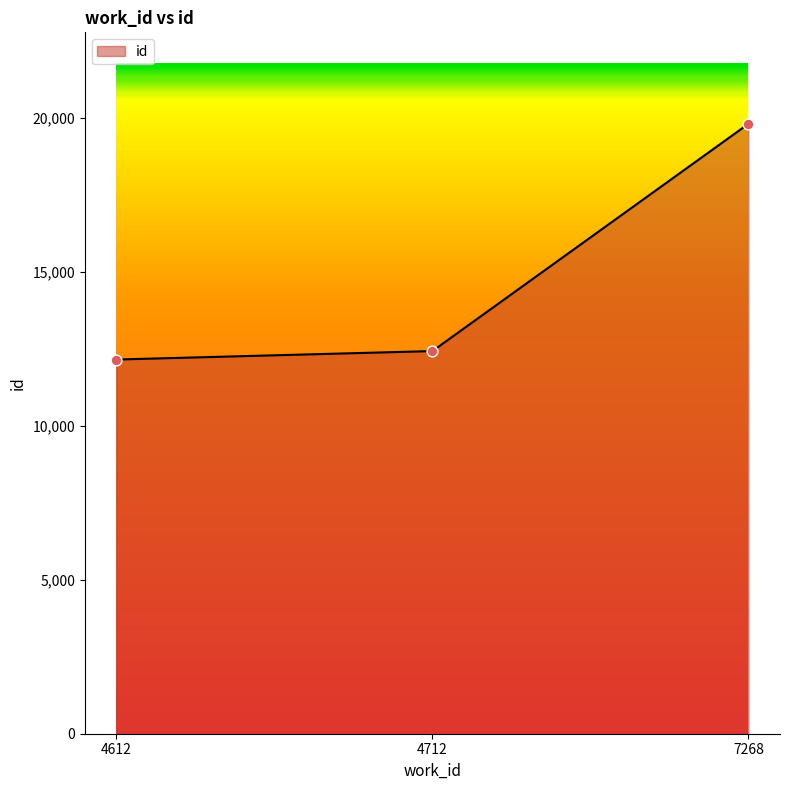

Which has a higher value, 7268 or 4712?

7268